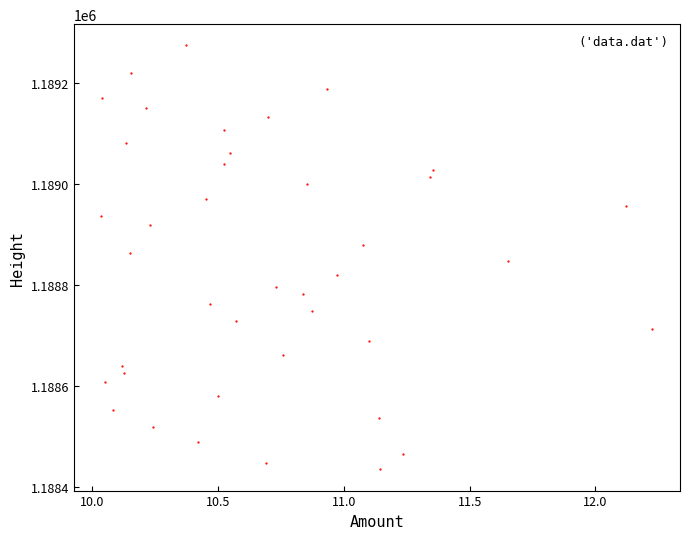

What is the range of Y values (max minus min)?

841